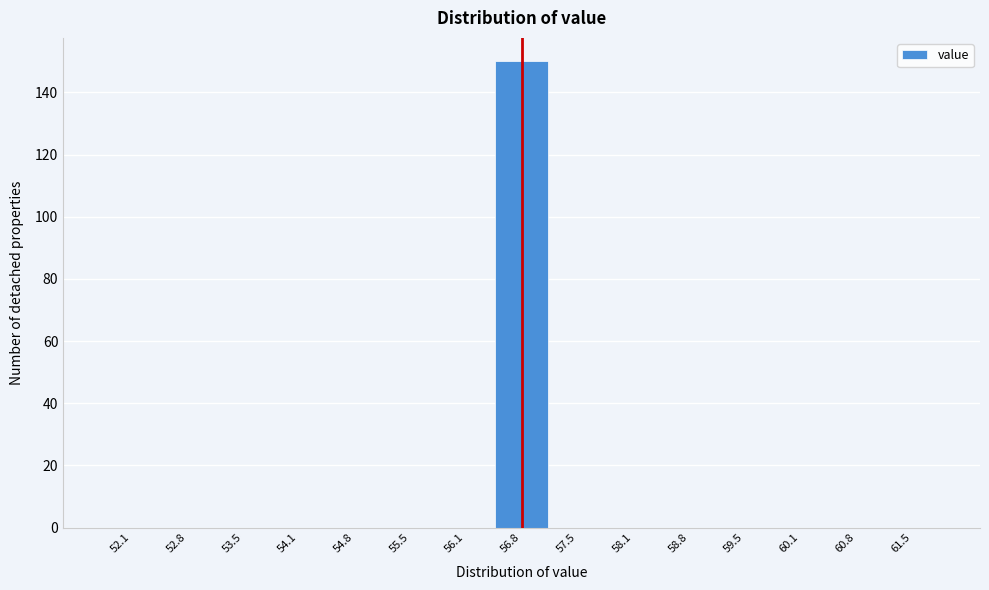

Reading left to right, transcribe this chart: for each bar, give the range it covers on the x-axis and its height. Neither the bar edges nor the heights are printed on the chart, so give them approximately, as read against the axes.

51.8 to 52.5: 0
52.5 to 53.1: 0
53.1 to 53.8: 0
53.8 to 54.5: 0
54.5 to 55.1: 0
55.1 to 55.8: 0
55.8 to 56.5: 0
56.5 to 57.1: 150
57.1 to 57.8: 0
57.8 to 58.5: 0
58.5 to 59.1: 0
59.1 to 59.8: 0
59.8 to 60.5: 0
60.5 to 61.1: 0
61.1 to 61.8: 0